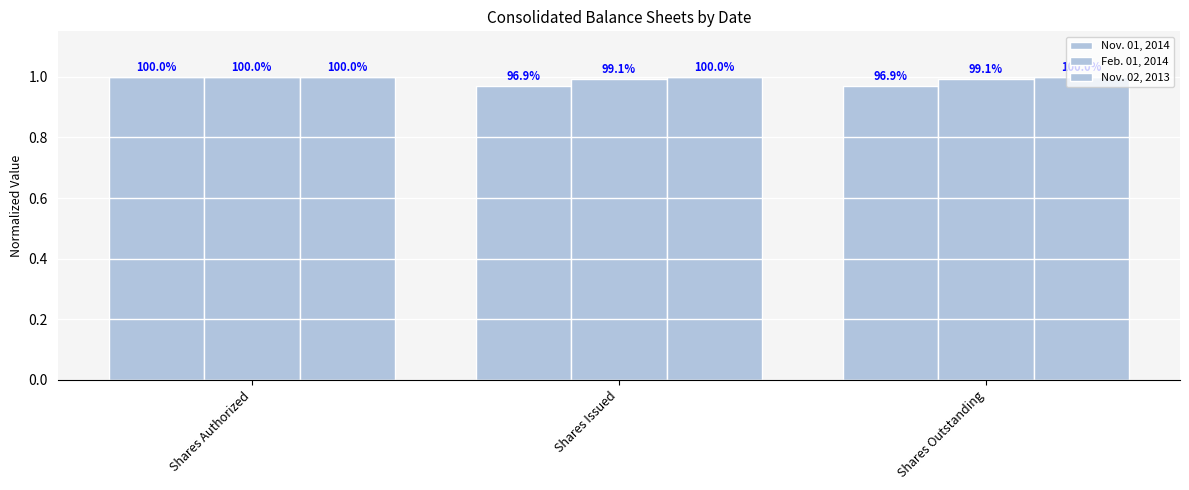

How many bars are there in total?

9